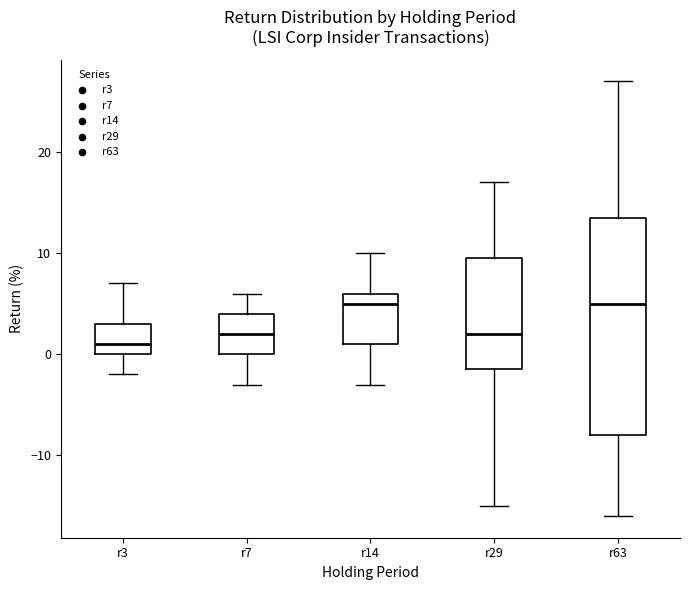

Reading left to right, transcribe this box plot: for each box, give where its median line is, the range the box spans, and where its two whiskers end, as read against the y-axis. The values are not printed on the chart, so give them approximately, as read against the axis.

r3: median 1, box 0 to 3, whiskers -2 to 7
r7: median 2, box 0 to 4, whiskers -3 to 6
r14: median 5, box 1 to 6, whiskers -3 to 10
r29: median 2, box -1 to 10, whiskers -15 to 17
r63: median 5, box -8 to 14, whiskers -16 to 27